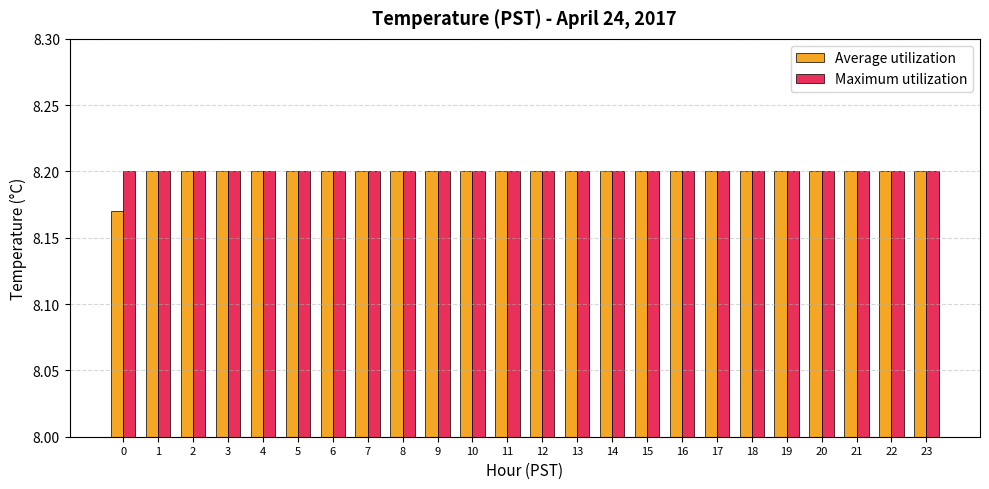

The value of Maximum utilization at 3 is 13.0. True or false?

False